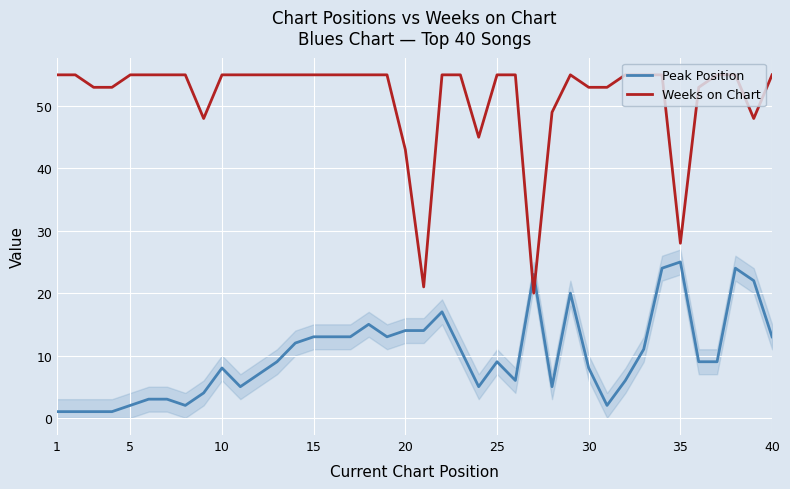

Which series has the largest range (max minus min)?

Weeks on Chart